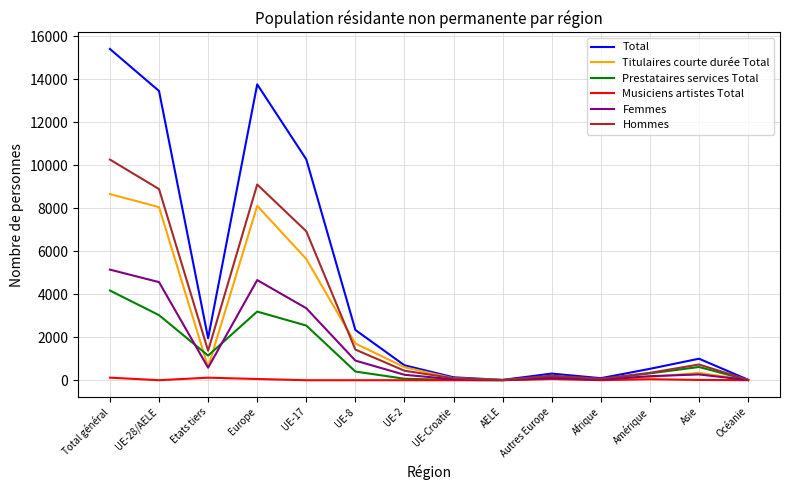

Which series has the largest total across all categories?

Total